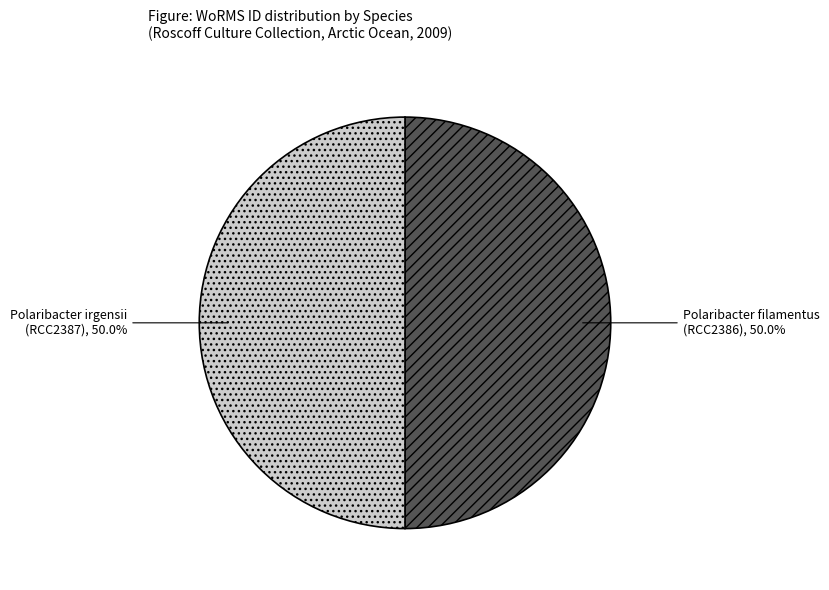

Do Polaribacter filamentus (RCC2386) and Polaribacter irgensii (RCC2387) together represent more than half of the pie?

Yes